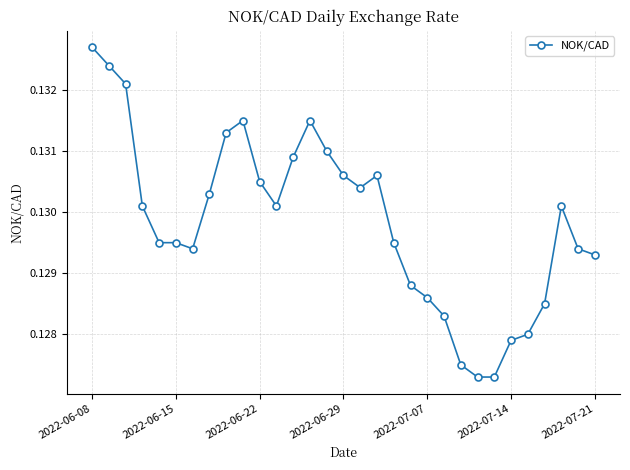

True or false: there are more than 0 points higher than both neighbors.

True